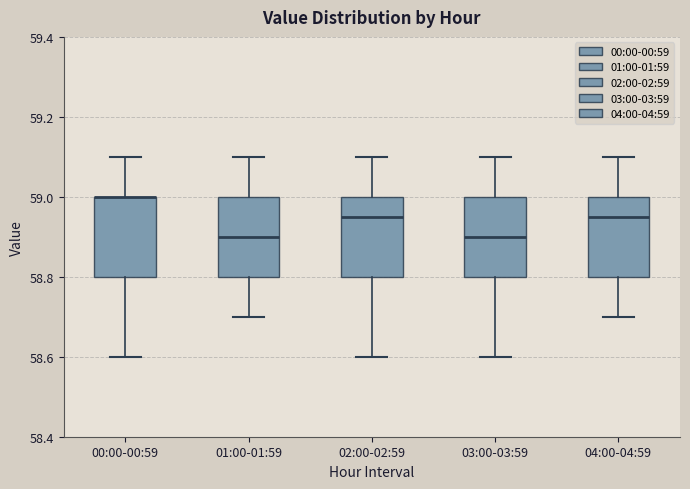

Reading left to right, transcribe this box plot: for each box, give where its median line is, the range the box spans, and where its two whiskers end, as read against the y-axis. The values are not printed on the chart, so give them approximately, as read against the axis.

00:00-00:59: median 59.00 (drawn on the box's upper edge), box 58.80 to 59.00, whiskers 58.60 to 59.10
01:00-01:59: median 58.90, box 58.80 to 59.00, whiskers 58.70 to 59.10
02:00-02:59: median 58.96, box 58.80 to 59.00, whiskers 58.60 to 59.10
03:00-03:59: median 58.90, box 58.80 to 59.00, whiskers 58.60 to 59.10
04:00-04:59: median 58.96, box 58.80 to 59.00, whiskers 58.70 to 59.10